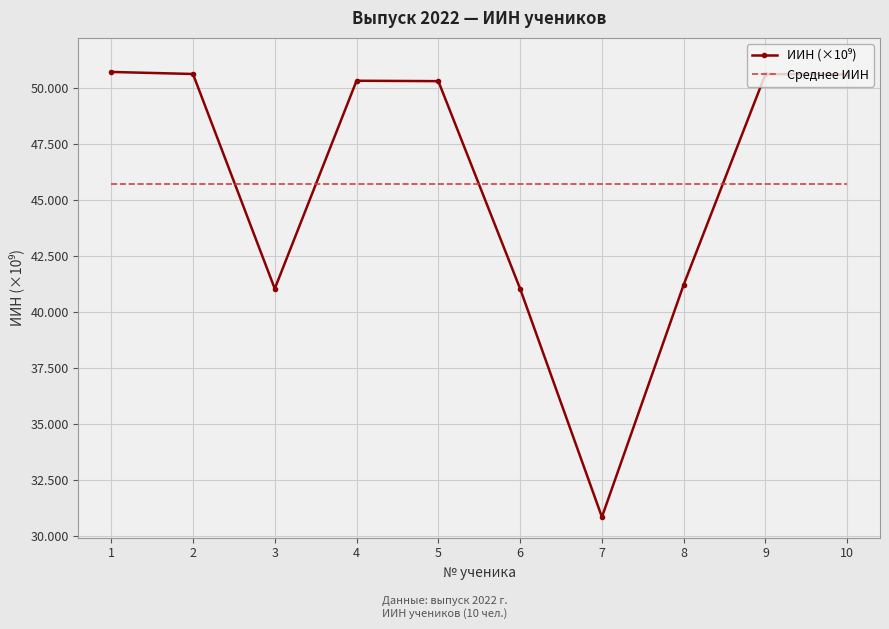

Is it true that Среднее ИИН equals 45.7 at 5?

True